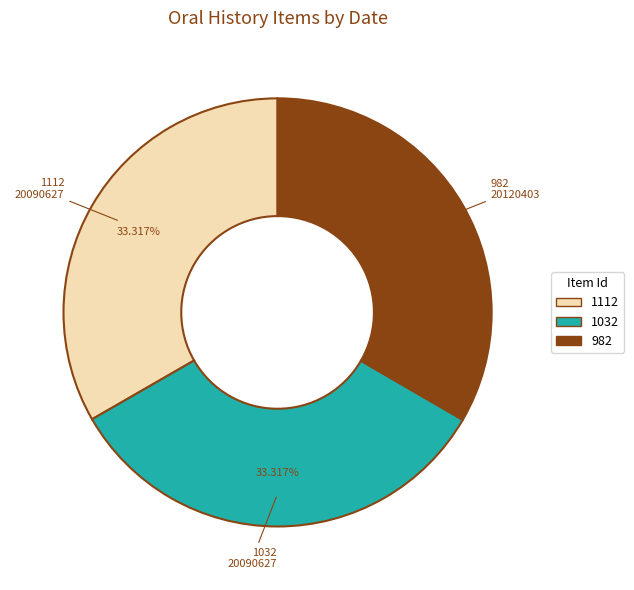

Approximately how many times larger is the value at 1112 compared to 1032?

1.0